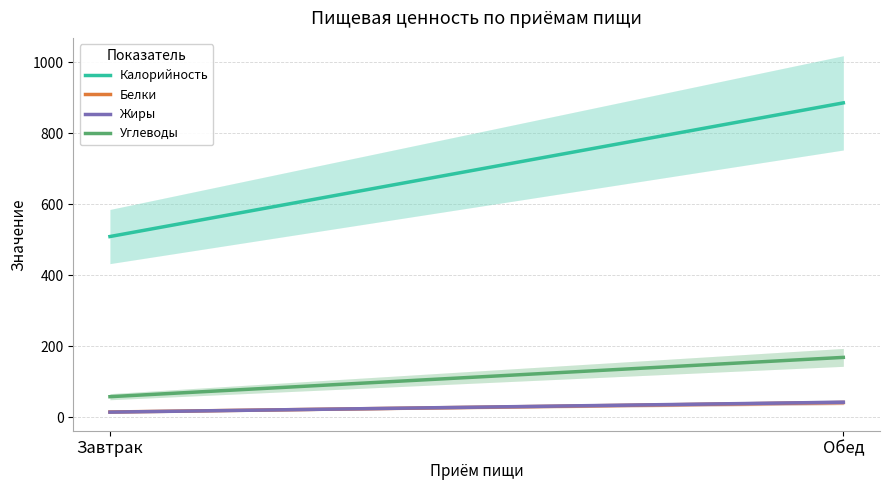

Reading left to right, transcribe all the data shown in this chart.

Калорийность: 509.0	885.9
Белки: 14.2	40.9
Жиры: 13.8	41.9
Углеводы: 57.4	168.2